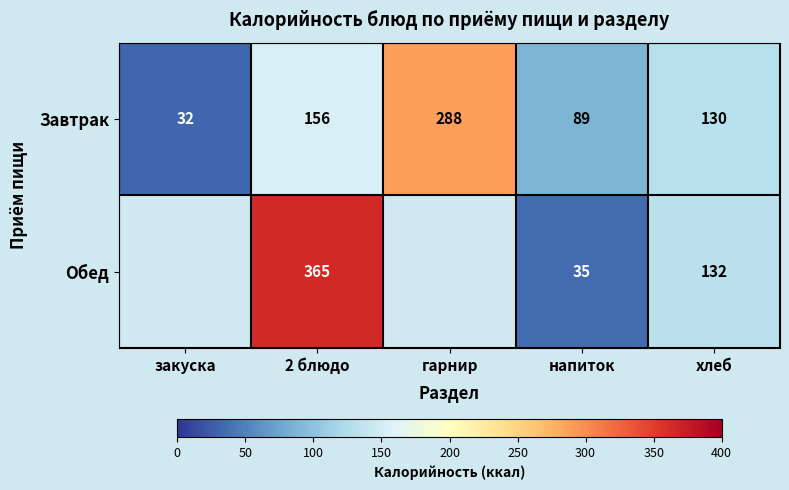

The Обед series shows 193 at хлеб. True or false?

False